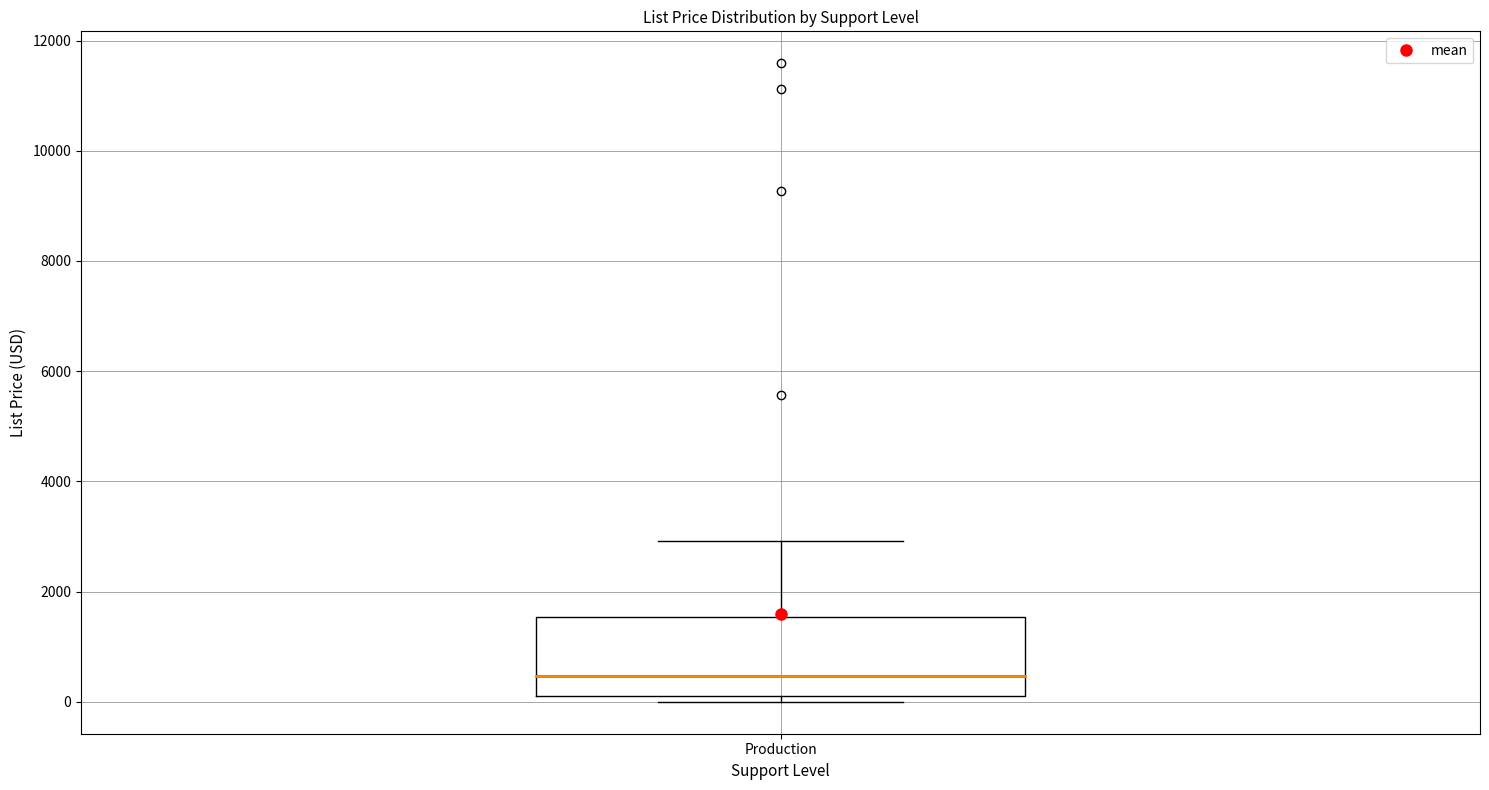

Read this box plot against the y-axis: the position of the median line, the range covered by the box, and the ends of both whiskers. The values are not printed on the chart, so give them approximately, as read against the axis.

median 400, box 200 to 1600, whiskers 0 to 3000